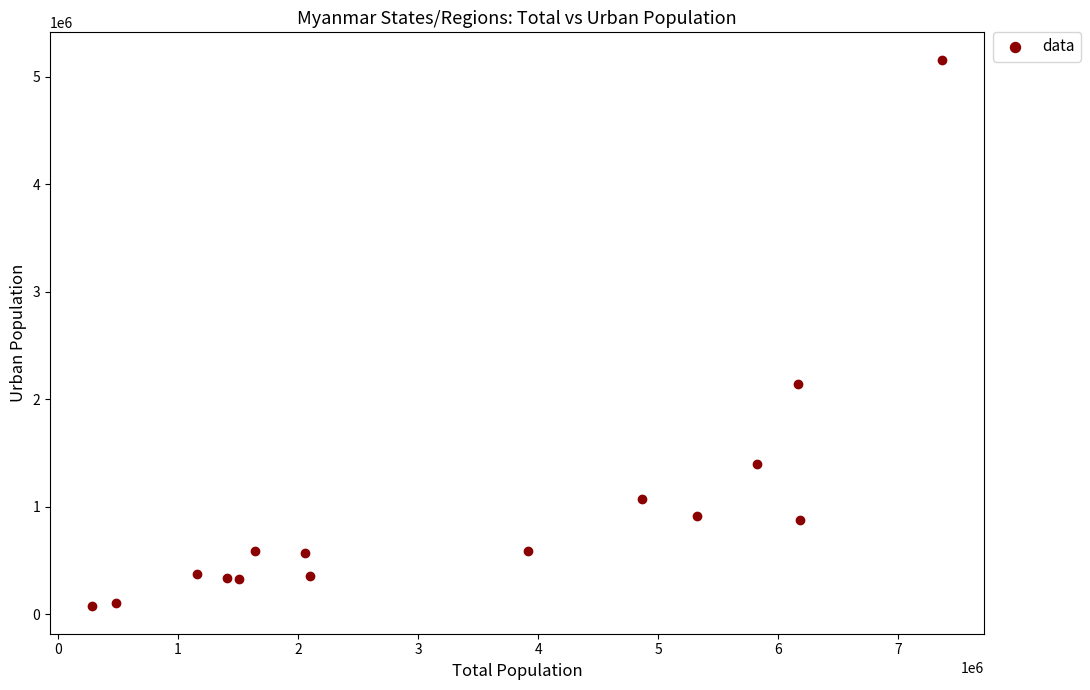

What Y value in the scatter plot is closest to 2616465?

2143436